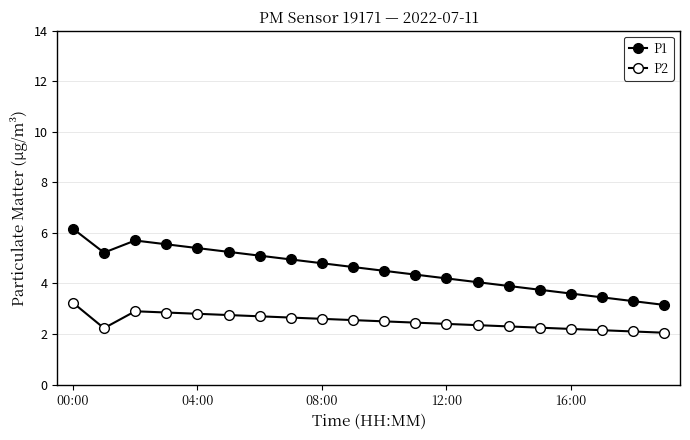

How many interior local peaks does the P1 series have?

1